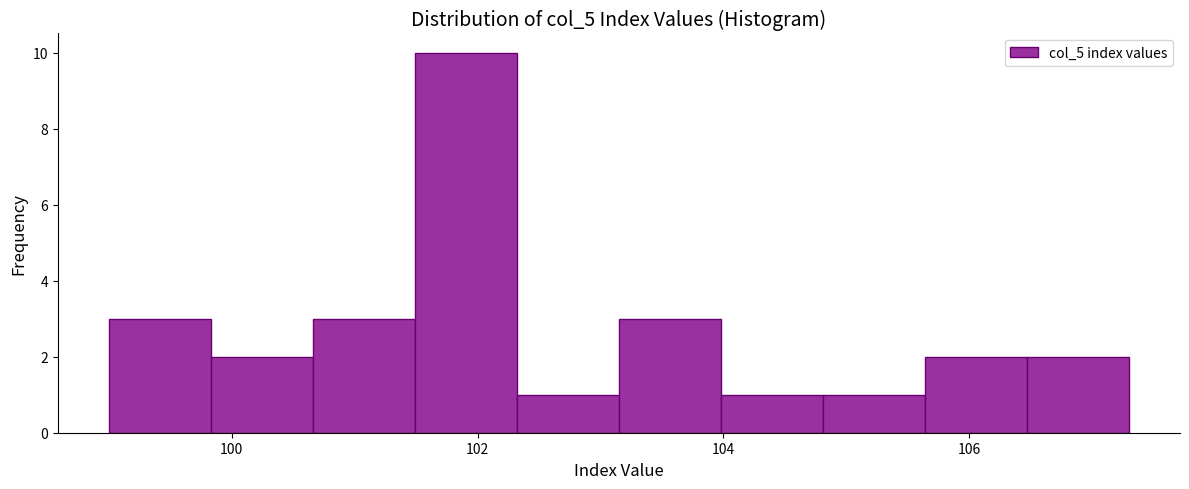

Reading left to right, transcribe this chart: for each bar, give the range it covers on the x-axis and its height. Neither the bar edges nor the heights are printed on the chart, so give them approximately, as read against the axes.

99.0 to 99.8: 3
99.8 to 100.6: 2
100.6 to 101.4: 3
101.4 to 102.4: 10
102.4 to 103.2: 1
103.2 to 104.0: 3
104.0 to 104.8: 1
104.8 to 105.6: 1
105.6 to 106.4: 2
106.4 to 107.4: 2